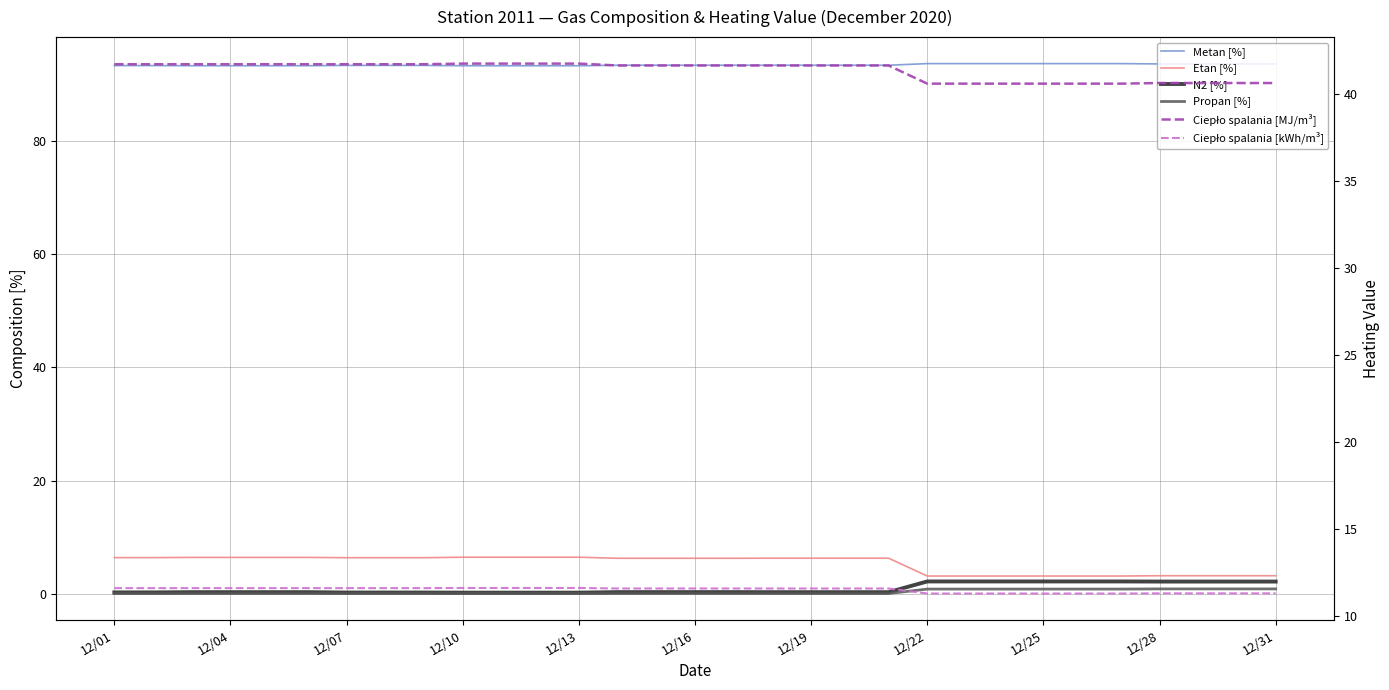

What are all the series names shown in the legend?

Metan [%], Etan [%], N2 [%], Propan [%], Ciepło spalania [MJ/m³], Ciepło spalania [kWh/m³]